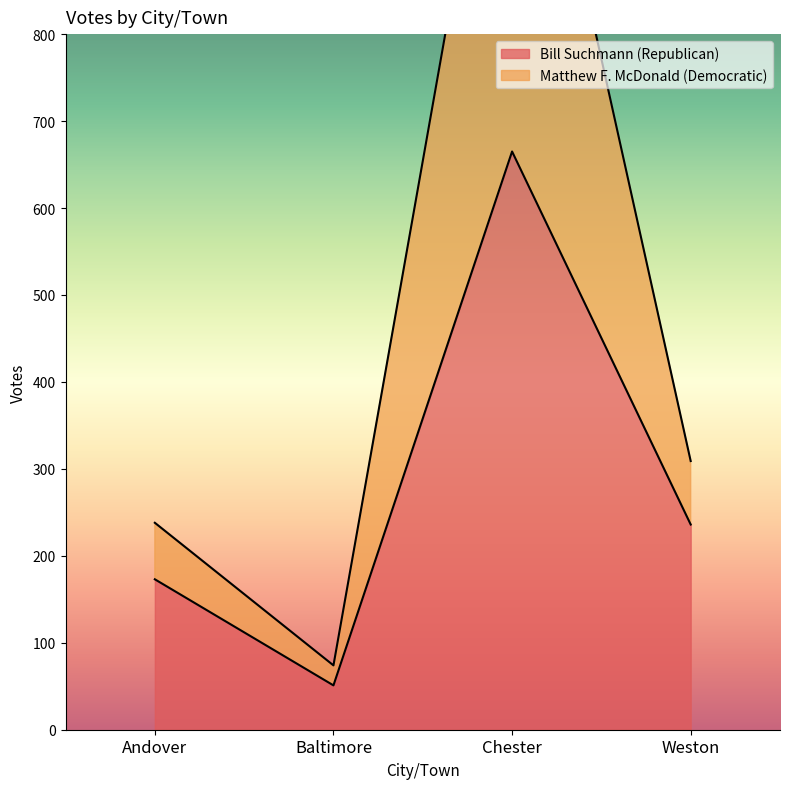

True or false: Bill Suchmann (Republican) has more than 2 interior local peaks.

False